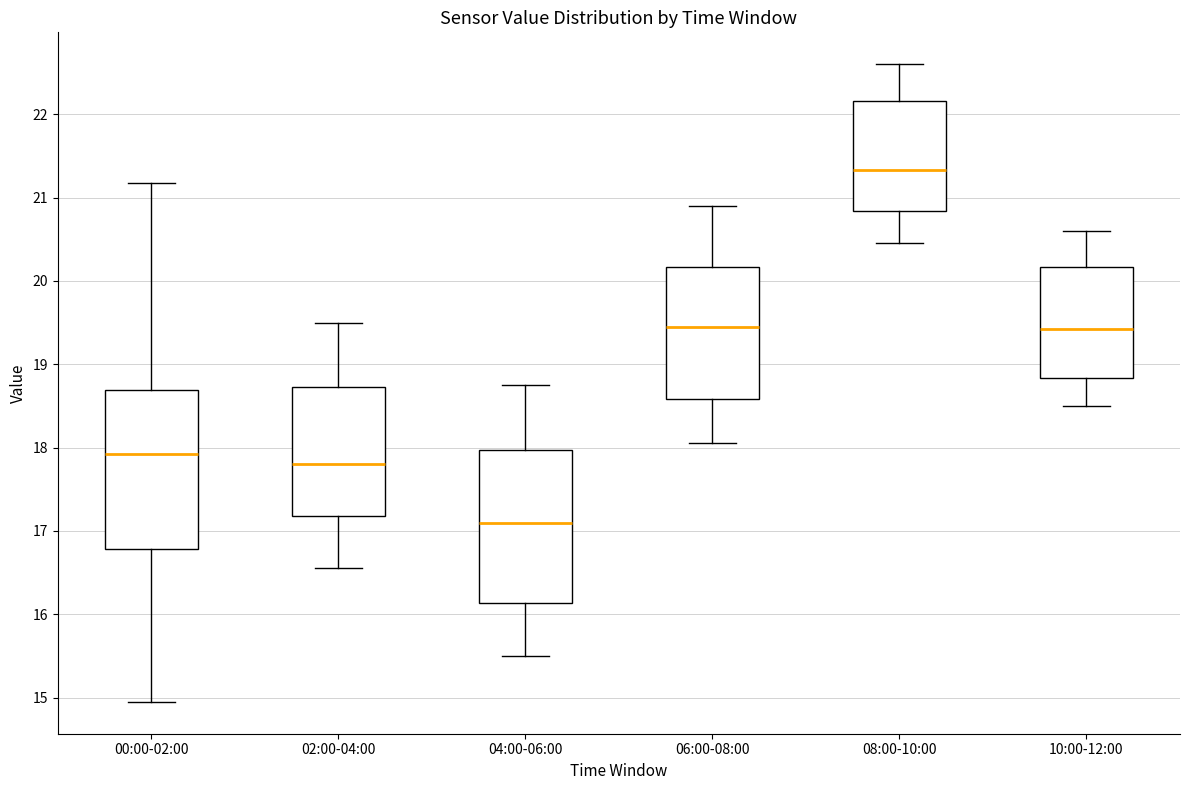

Where is the lower edge of the box for 00:00-02:00 on the y-axis? The values are not printed on the chart, so give them approximately, as read against the axis.

16.8